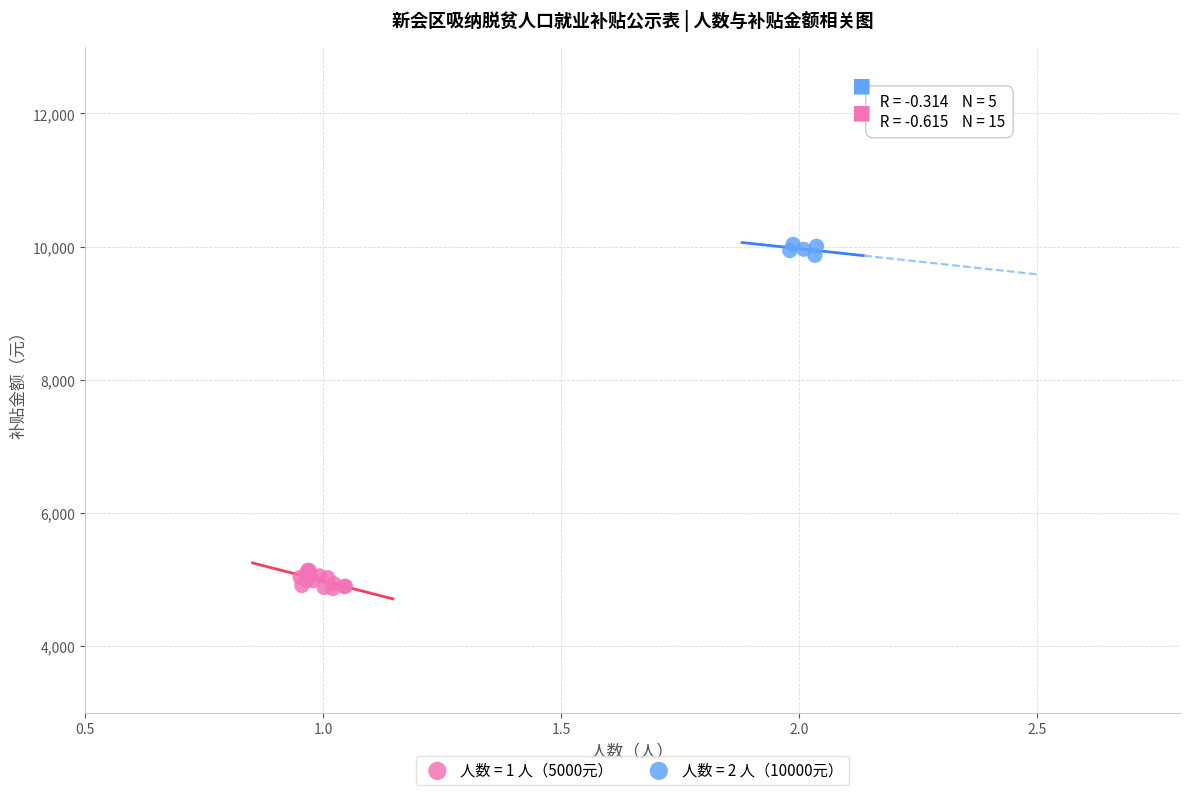

Which series has the largest Y range (max minus min)?

人数 = 1 人（5000元）